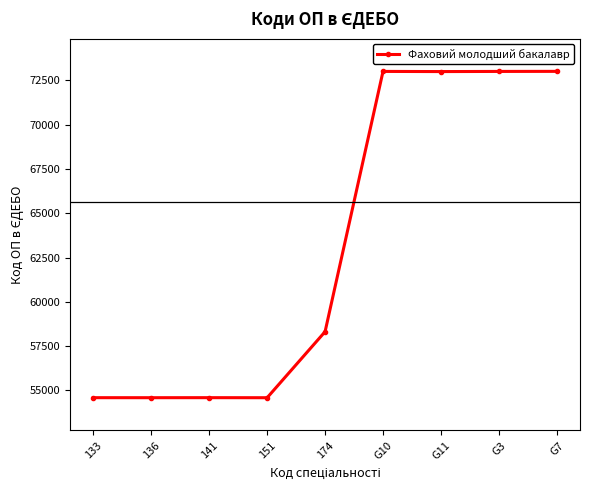

What is the value of the 9th point from the left?

73014